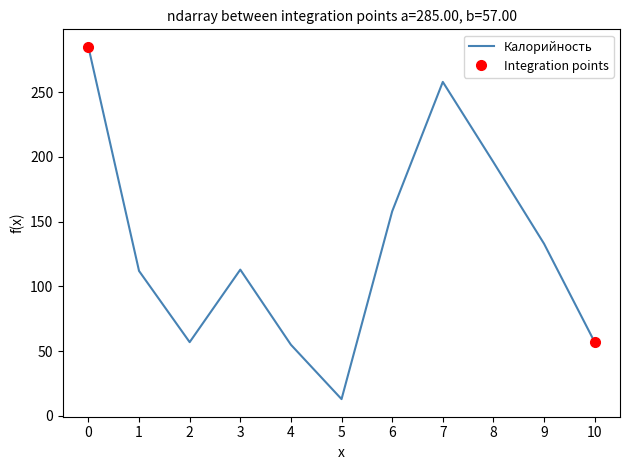

What is the smallest value displayed?

13